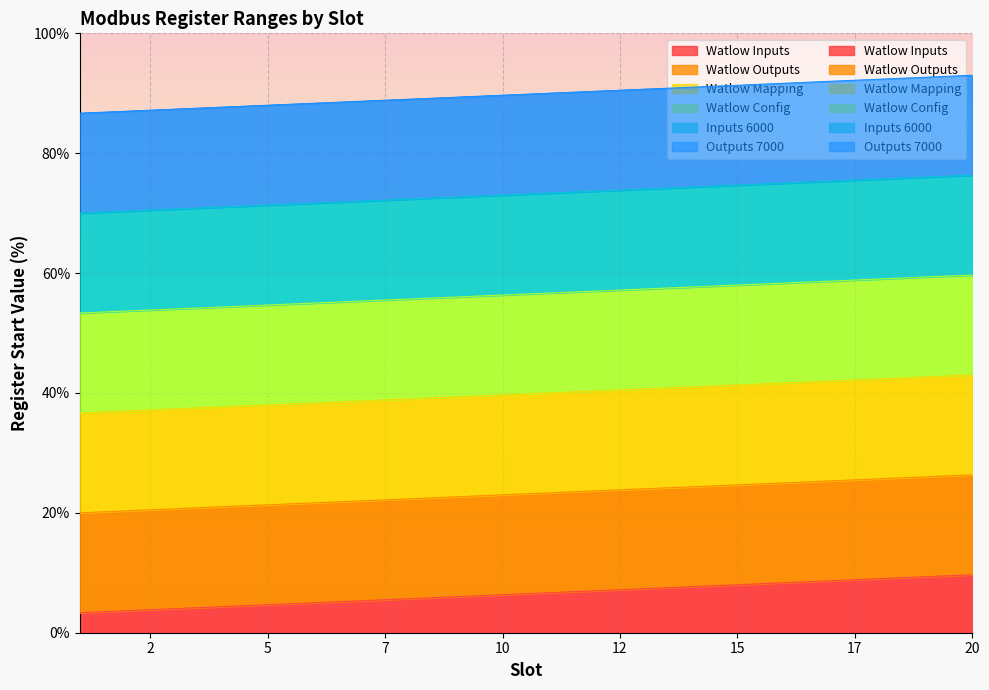

At how many categories does at least one series exceed 85?

20